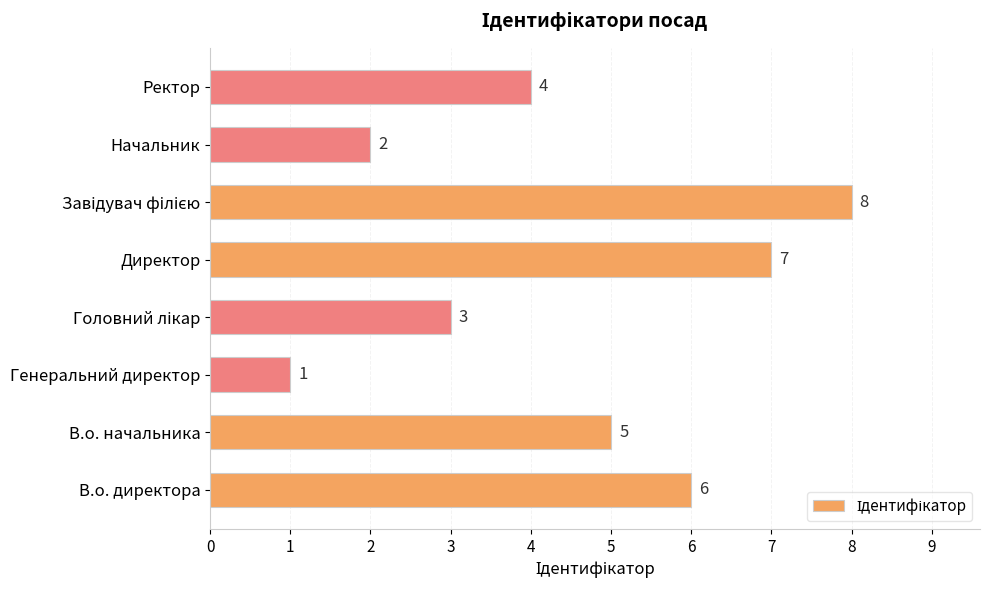

What is the change in value from Директор to Начальник?

-5